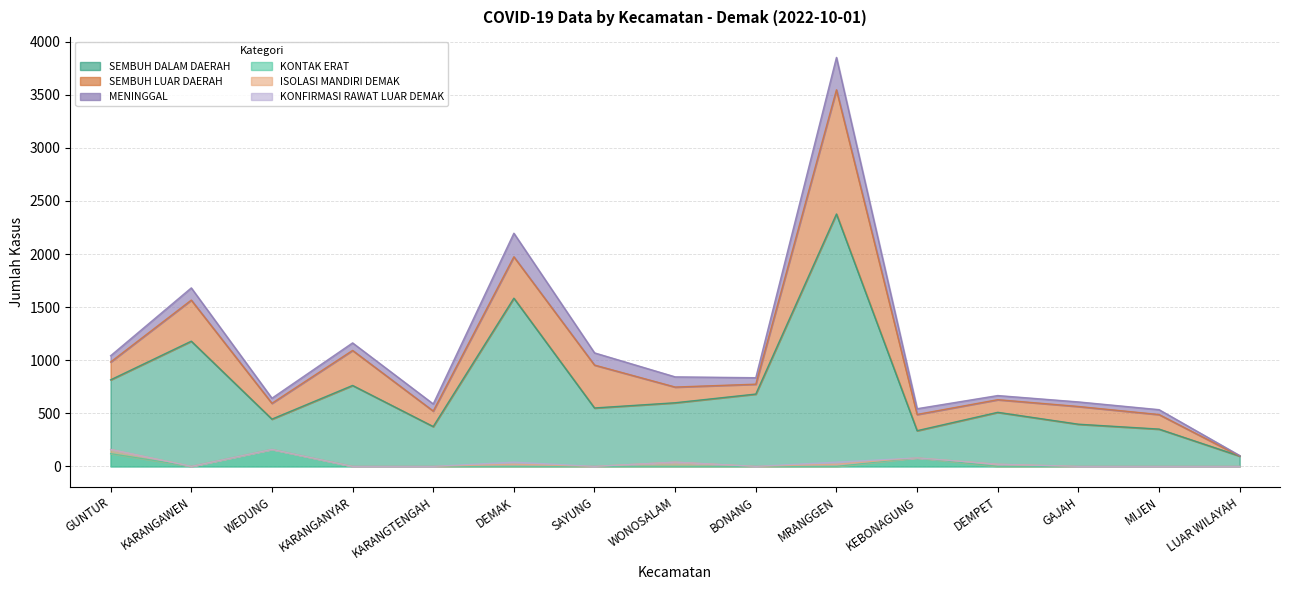

At which category does SEMBUH DALAM DAERAH reach its first local valley?

WEDUNG